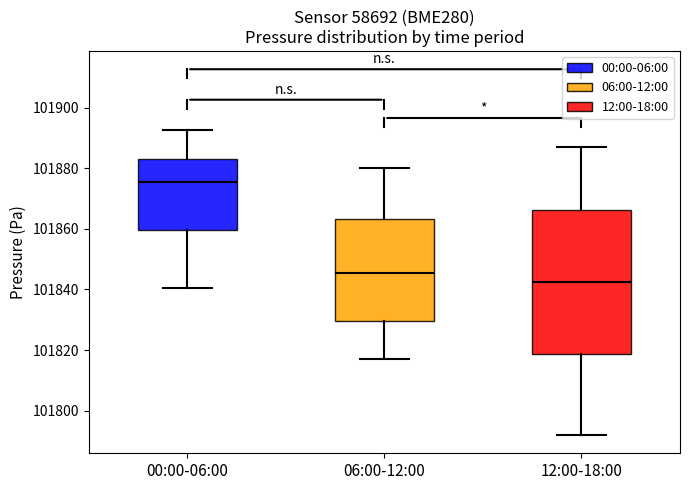

Reading left to right, read every box against the y-axis: the position of its median line, the range the box covers, and the ends of its whiskers. The values are not printed on the chart, so give them approximately, as read against the axis.

00:00-06:00: median 101876, box 101860 to 101882, whiskers 101840 to 101892
06:00-12:00: median 101846, box 101830 to 101864, whiskers 101818 to 101880
12:00-18:00: median 101842, box 101818 to 101866, whiskers 101792 to 101888